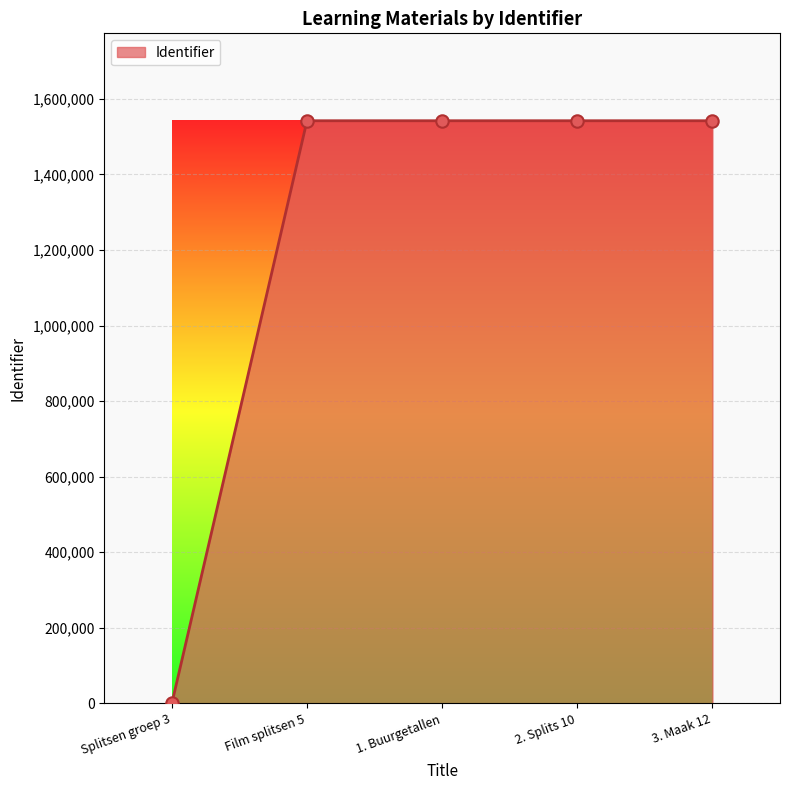

Between 1. Buurgetallen and Splitsen groep 3, which is larger?

1. Buurgetallen